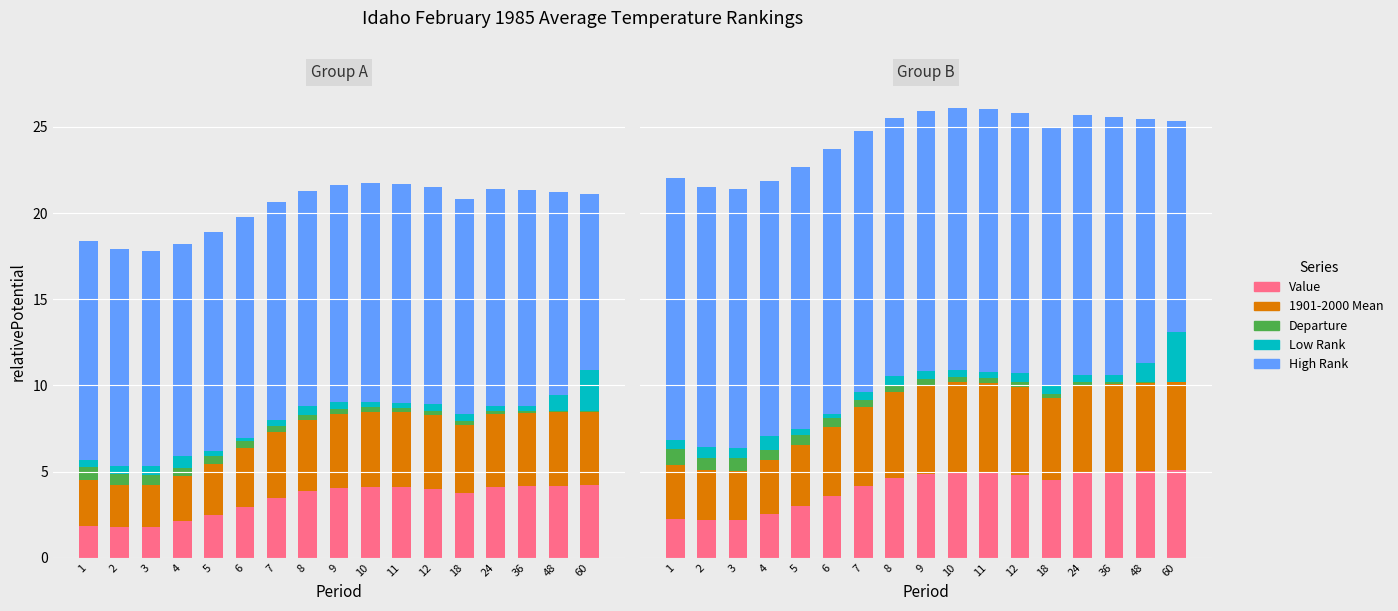

At how many categories does at least one series exceed 14?

16